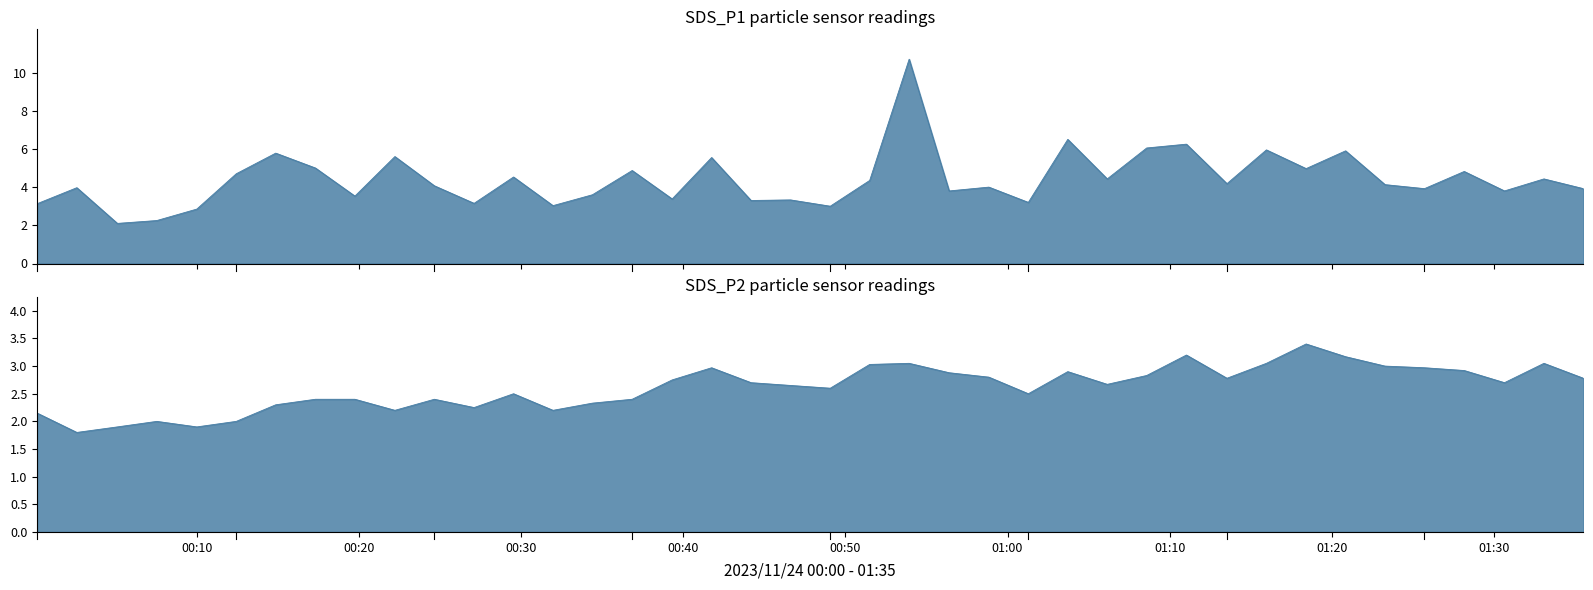

What position from the right is 2023/11/24 01:28:10?

4